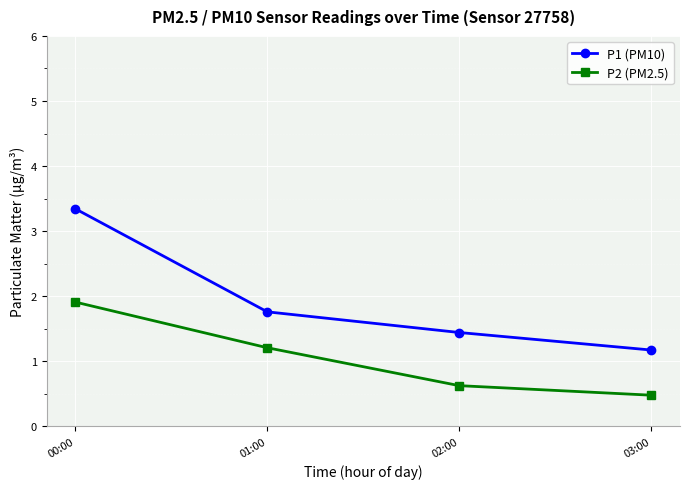

Reading left to right, extract all data points from this chart.

P1 (PM10): 00:00=3.3	01:00=1.8	02:00=1.4	03:00=1.2
P2 (PM2.5): 00:00=1.9	01:00=1.2	02:00=0.6	03:00=0.5